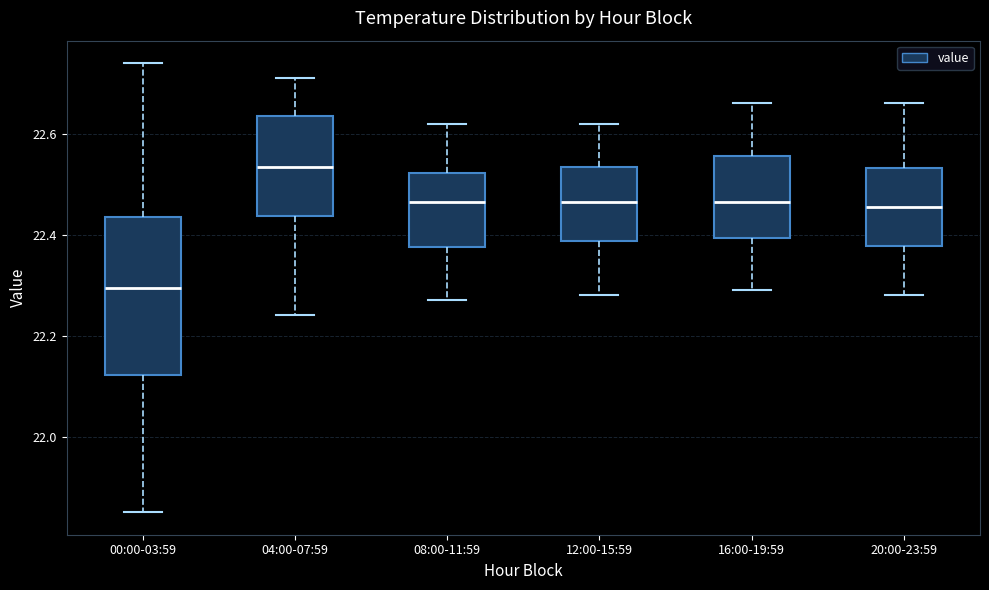

Reading left to right, transcribe this box plot: for each box, give where its median line is, the range the box spans, and where its two whiskers end, as read against the y-axis. The values are not printed on the chart, so give them approximately, as read against the axis.

00:00-03:59: median 22.30, box 22.12 to 22.44, whiskers 21.86 to 22.74
04:00-07:59: median 22.54, box 22.44 to 22.64, whiskers 22.24 to 22.72
08:00-11:59: median 22.46, box 22.38 to 22.52, whiskers 22.28 to 22.62
12:00-15:59: median 22.46, box 22.38 to 22.54, whiskers 22.28 to 22.62
16:00-19:59: median 22.46, box 22.40 to 22.56, whiskers 22.30 to 22.66
20:00-23:59: median 22.46, box 22.38 to 22.54, whiskers 22.28 to 22.66